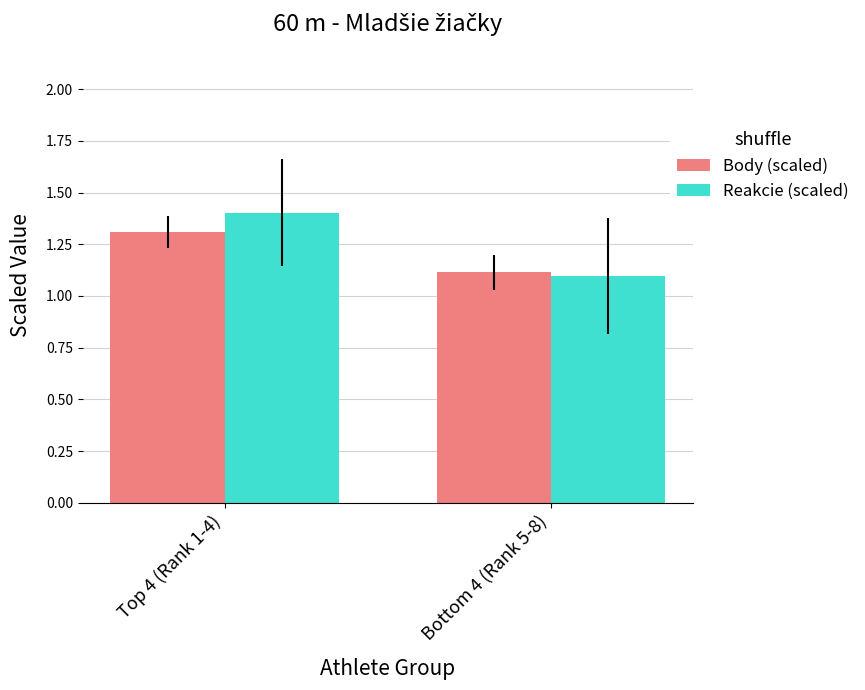

Between Top 4 (Rank 1-4) and Bottom 4 (Rank 5-8), which series saw the biggest shift?

Reakcie (scaled)